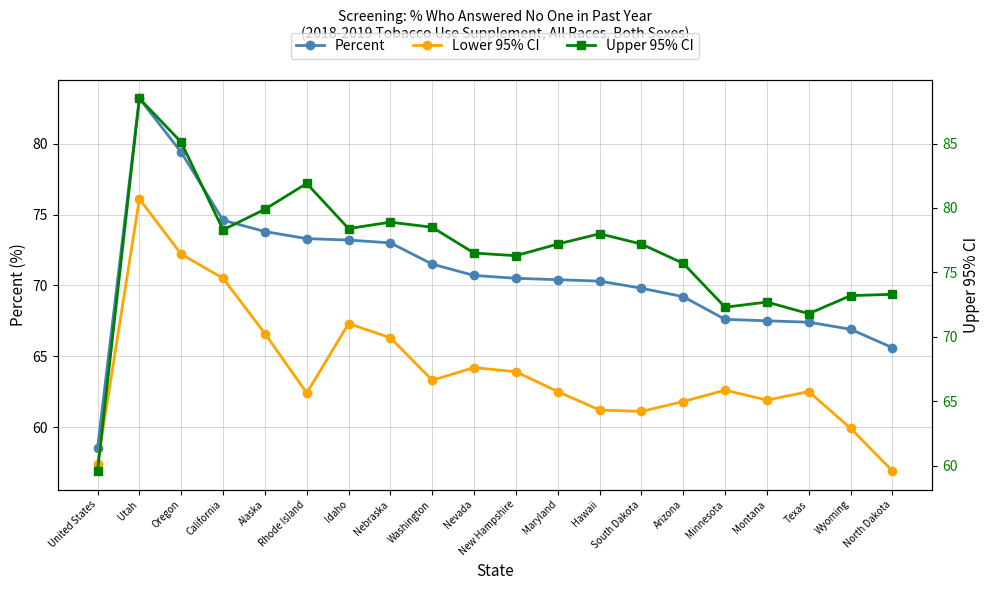

What is the total value across all series at New Hampshire?

210.7